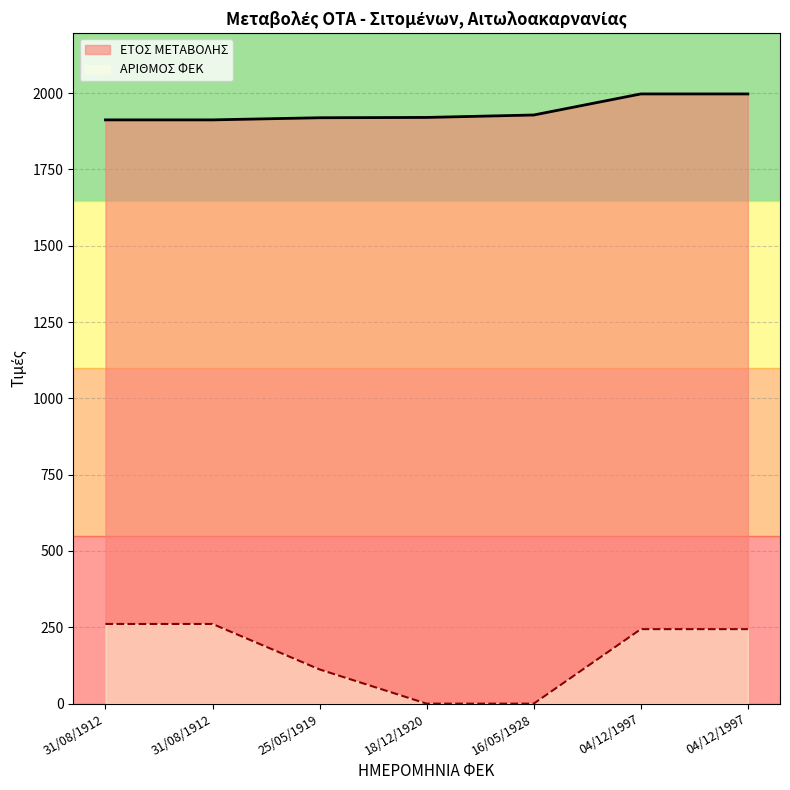

Which has a higher value, 16/05/1928 or 04/12/1997?

04/12/1997